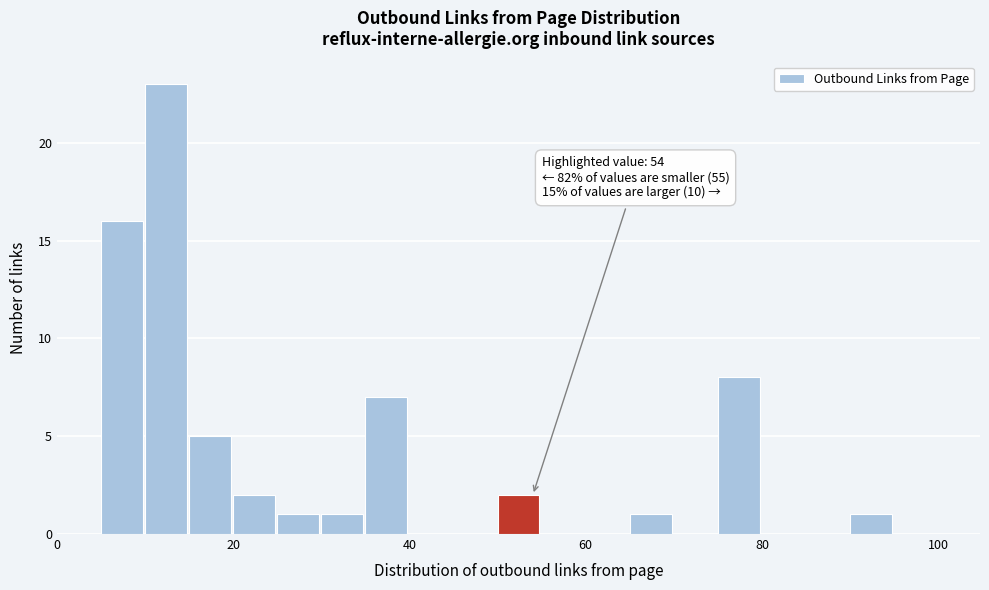

Around what value on the x-axis is the tallest bar? Give the approximate position of its centre, as read against the axis.

12